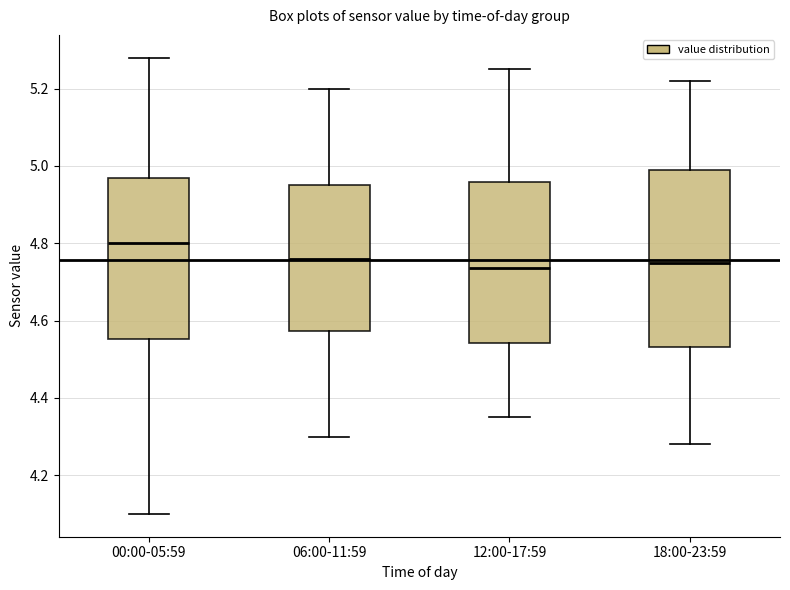

Which box's median line is the highest?

00:00-05:59